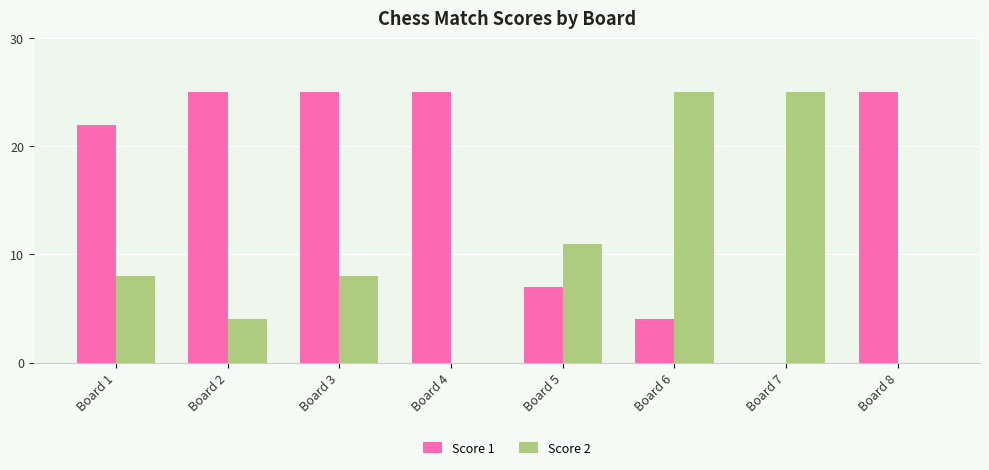

Which series changed the most between Board 3 and Board 7?

Score 1